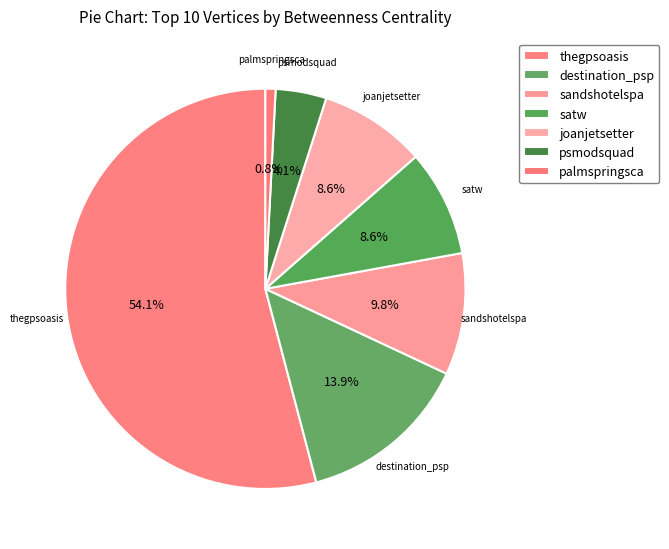

What percentage is the destination_psp slice, to the nearest percent?

14%